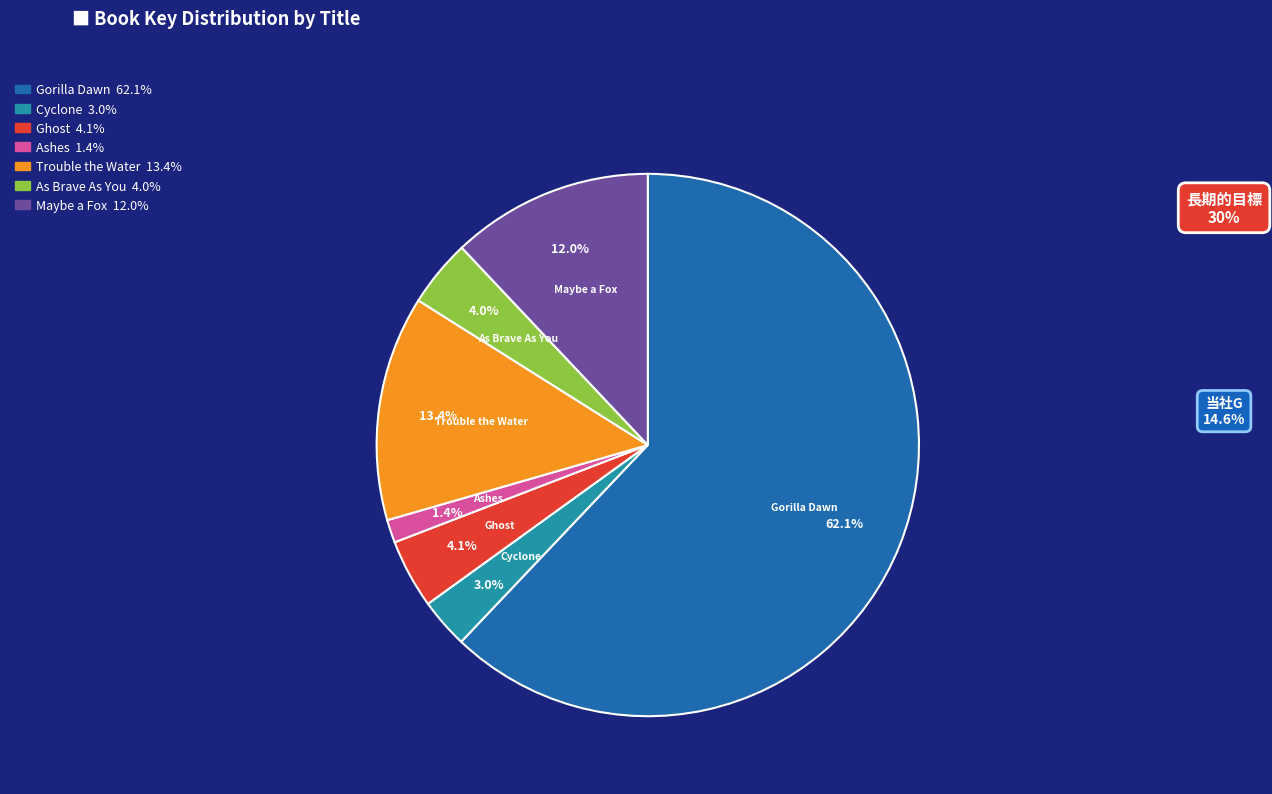

Between Trouble the Water and Maybe a Fox, which is larger?

Trouble the Water